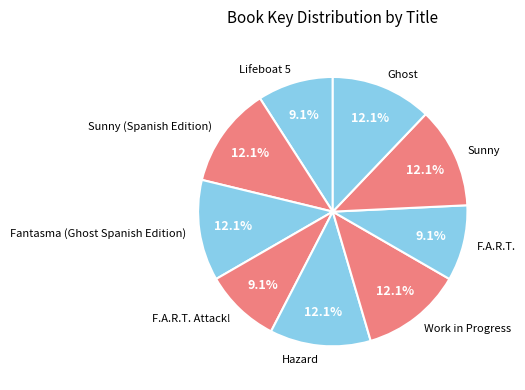

Combined, what portion of the pie is Ghost and Sunny?

24.2%